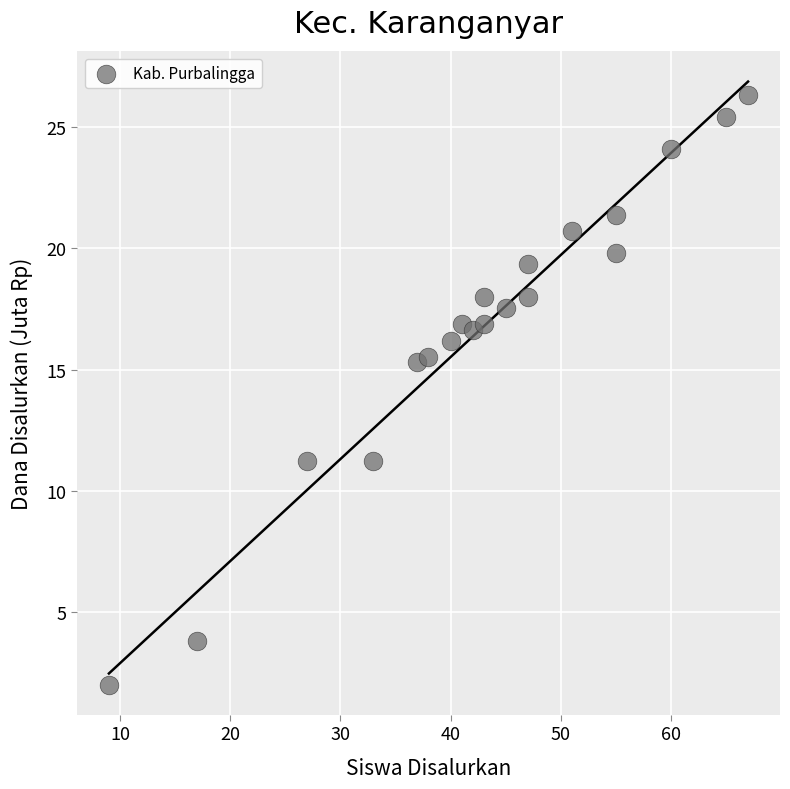

What is the range of X values (max minus min)?

58.0